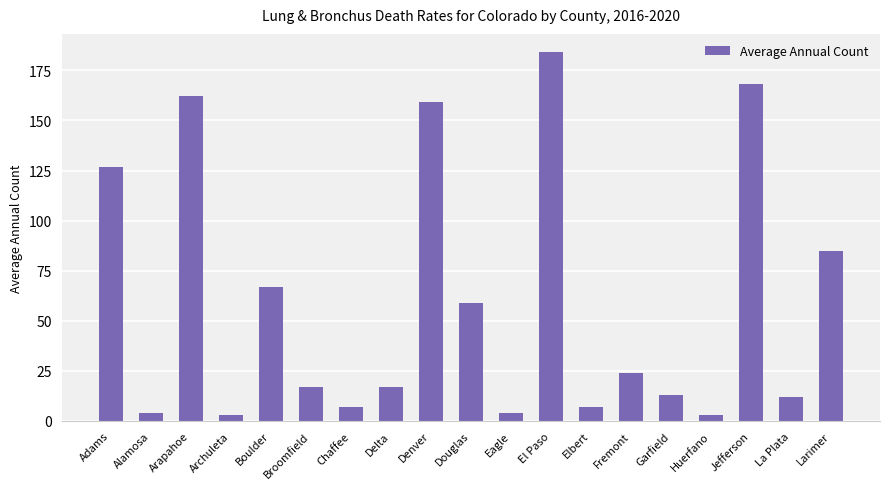

What position from the left is Alamosa?

2